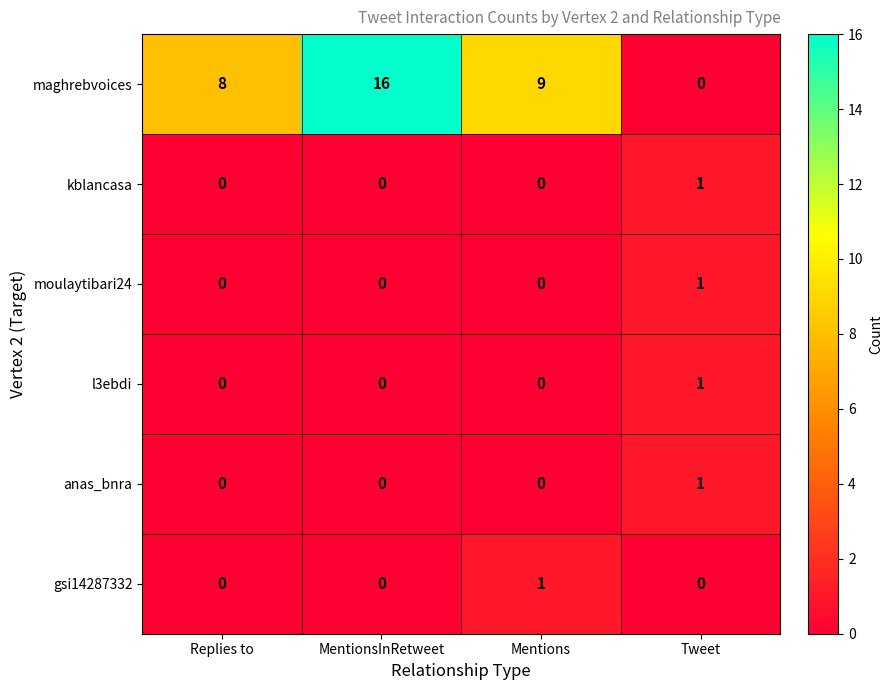

At how many categories does at least one series exceed 11?

1